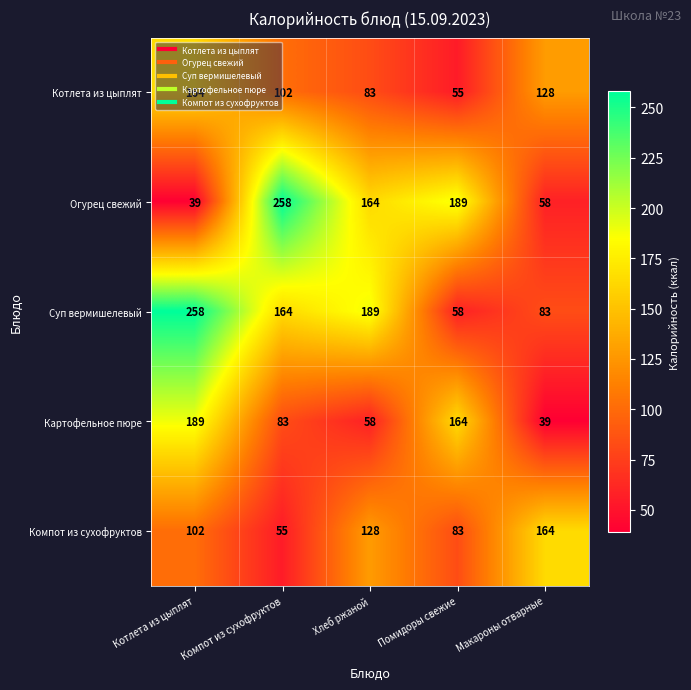

What is the smallest value displayed?

39